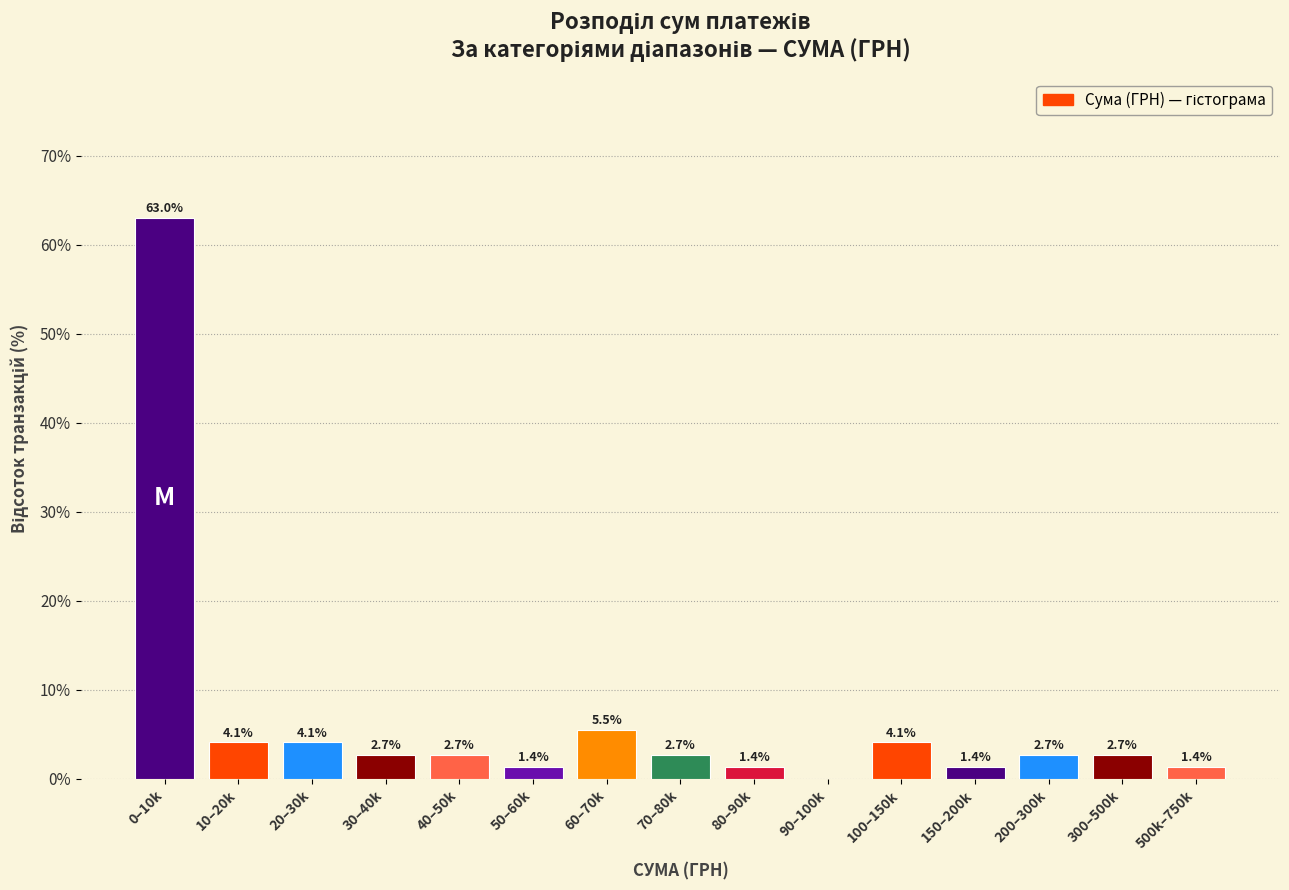

Reading left to right, what are all the values shown in this chart?

0–10k=63.0	10–20k=4.1	20–30k=4.1	30–40k=2.7	40–50k=2.7	50–60k=1.4	60–70k=5.5	70–80k=2.7	80–90k=1.4	90–100k=0.0	100–150k=4.1	150–200k=1.4	200–300k=2.7	300–500k=2.7	500k–750k=1.4